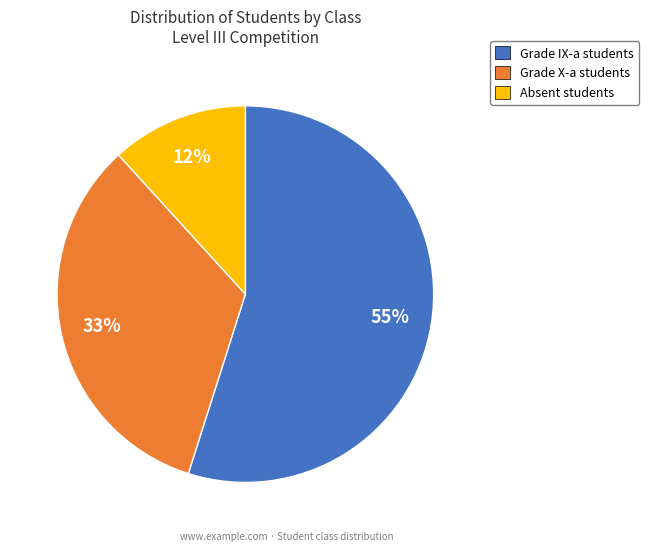

To the nearest percent, what is the difference between the largest and smallest slice percentages?

43%